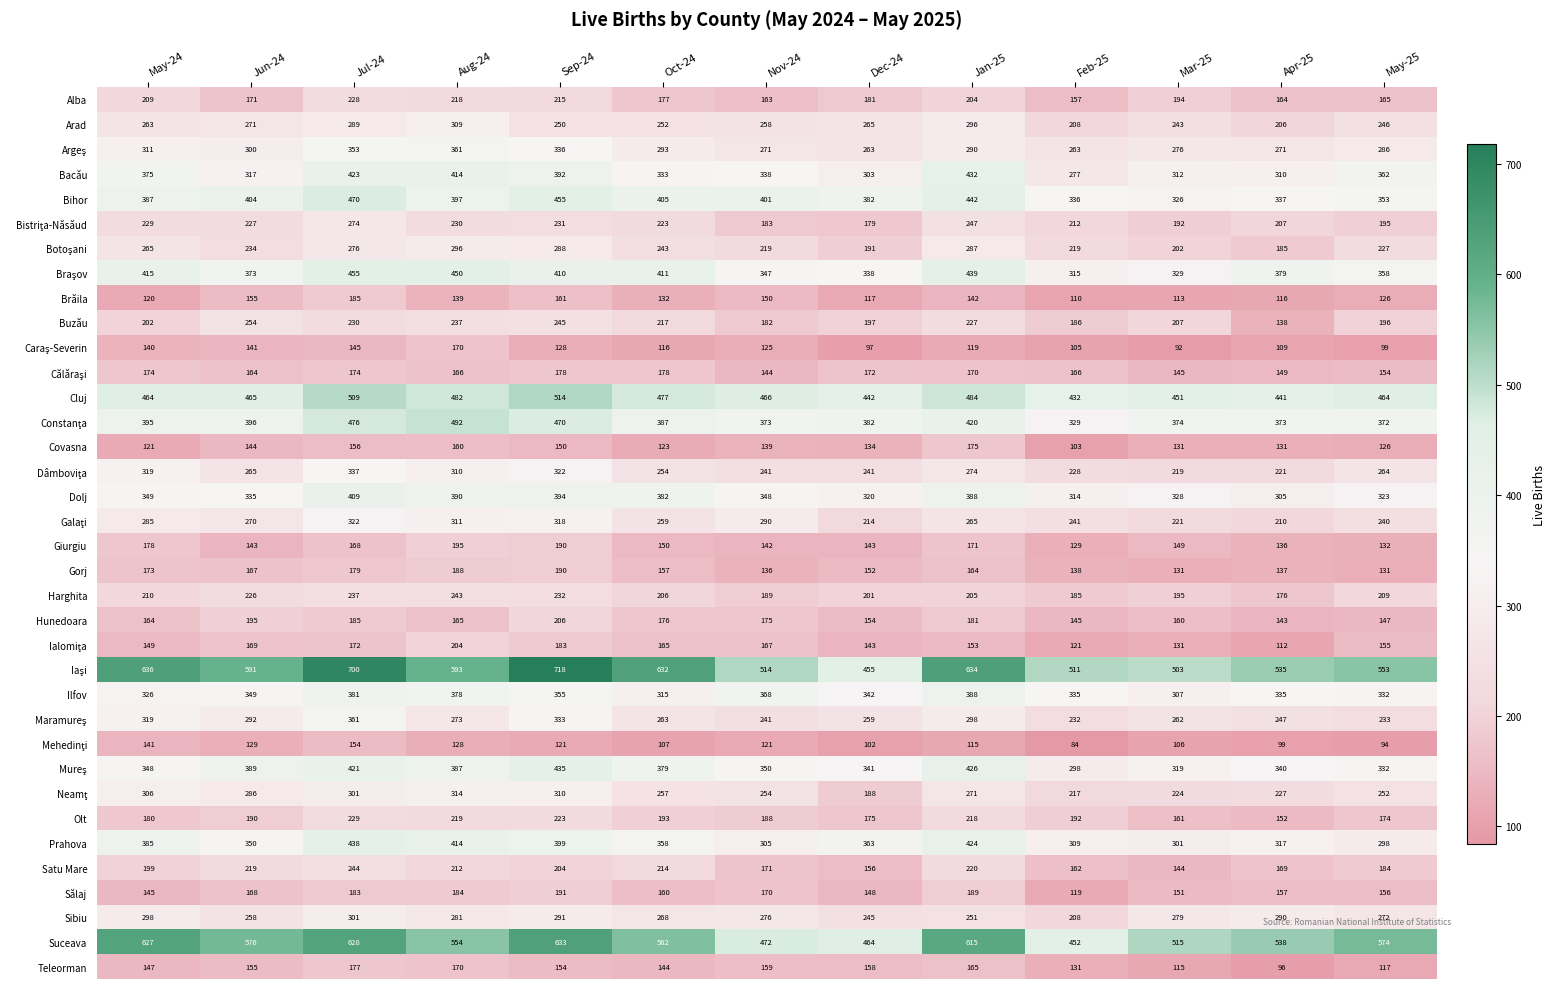

What is the sum of all Gorj values?

2043